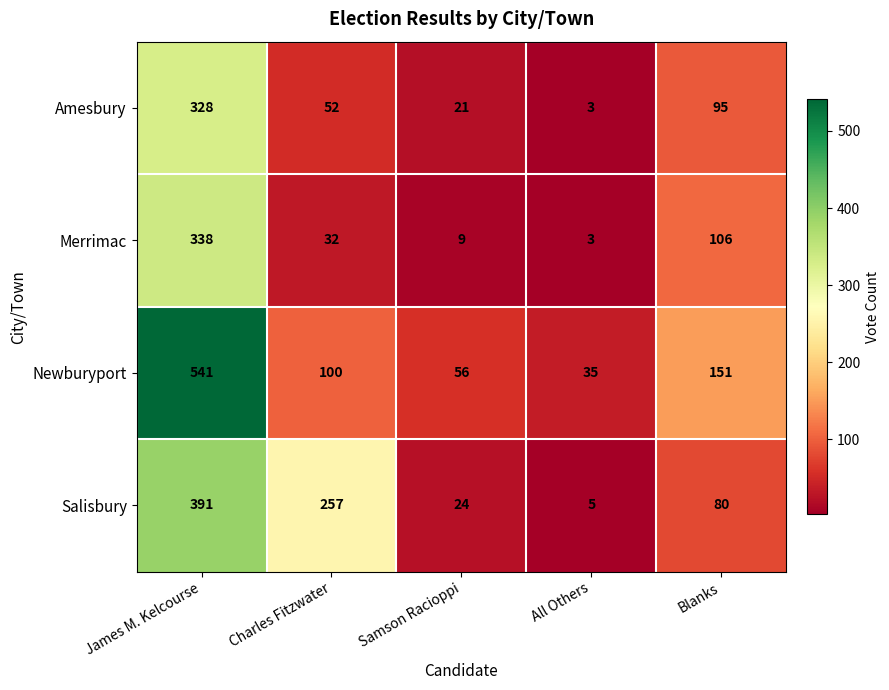

At which label does Merrimac first exceed 32?

James M. Kelcourse